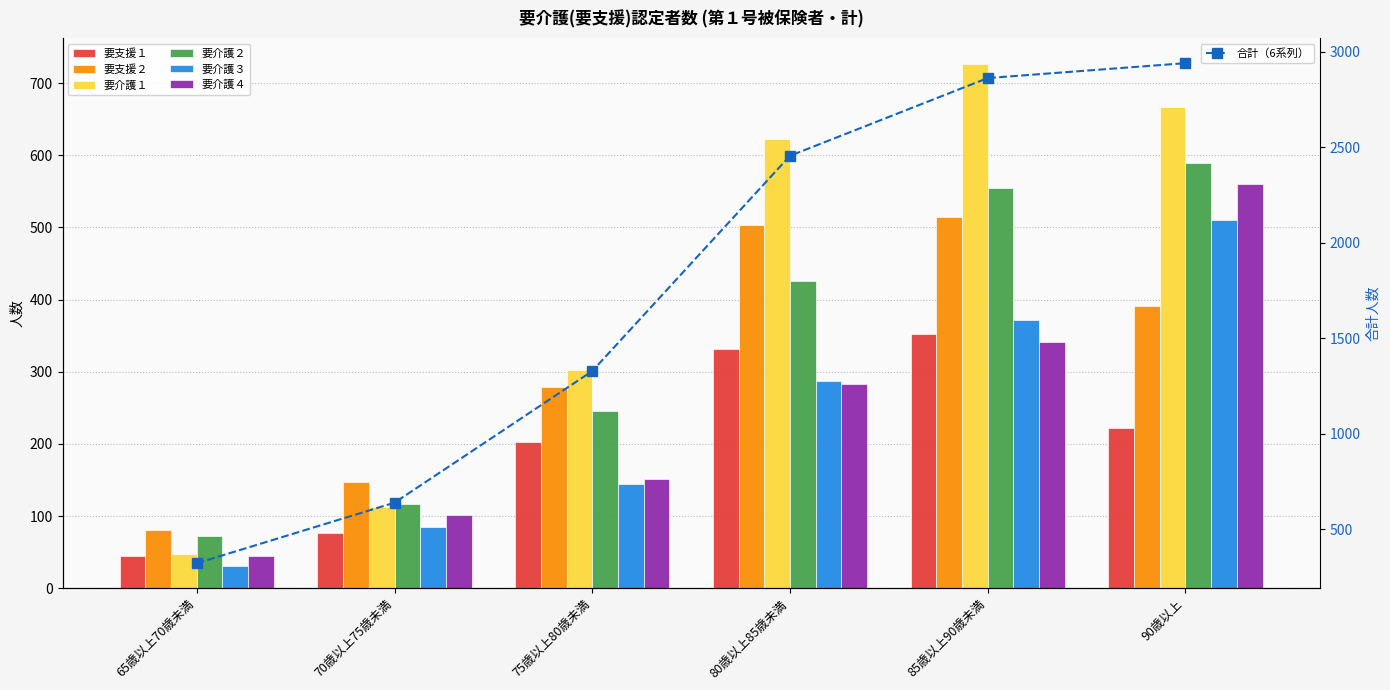

What is the value of the 要介護１ bar at the 6th from the left?

667